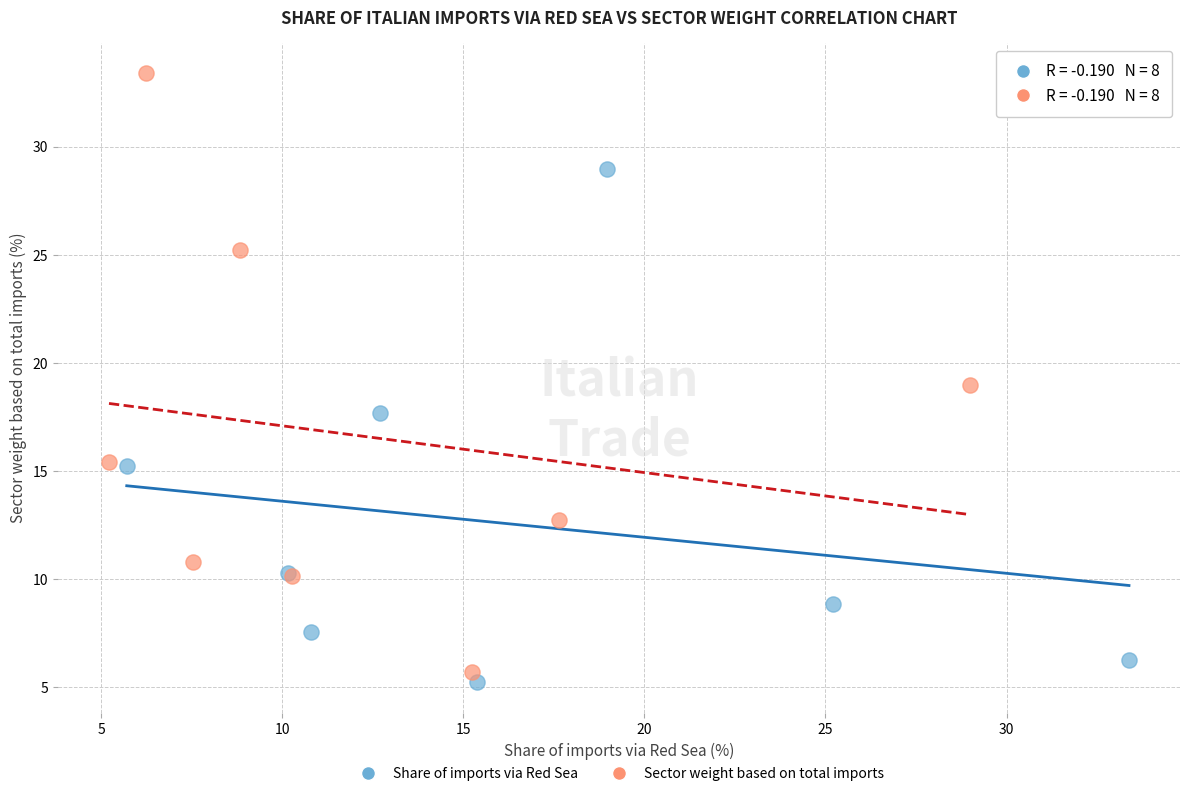

Which series has the widest spread of Y values?

Sector weight based on total imports